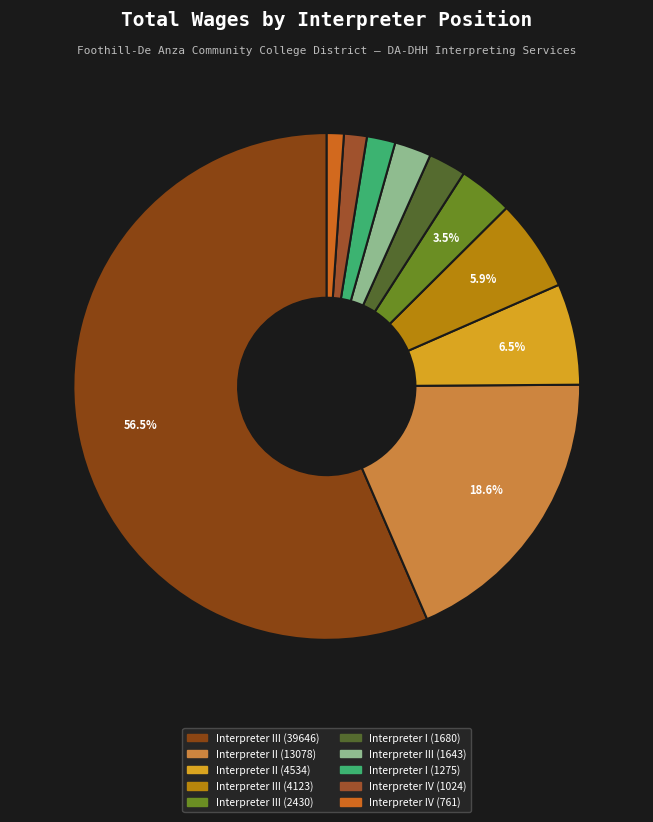

Approximately how many times larger is the value at Interpreter I (1275) compared to Interpreter II (4534)?

0.3